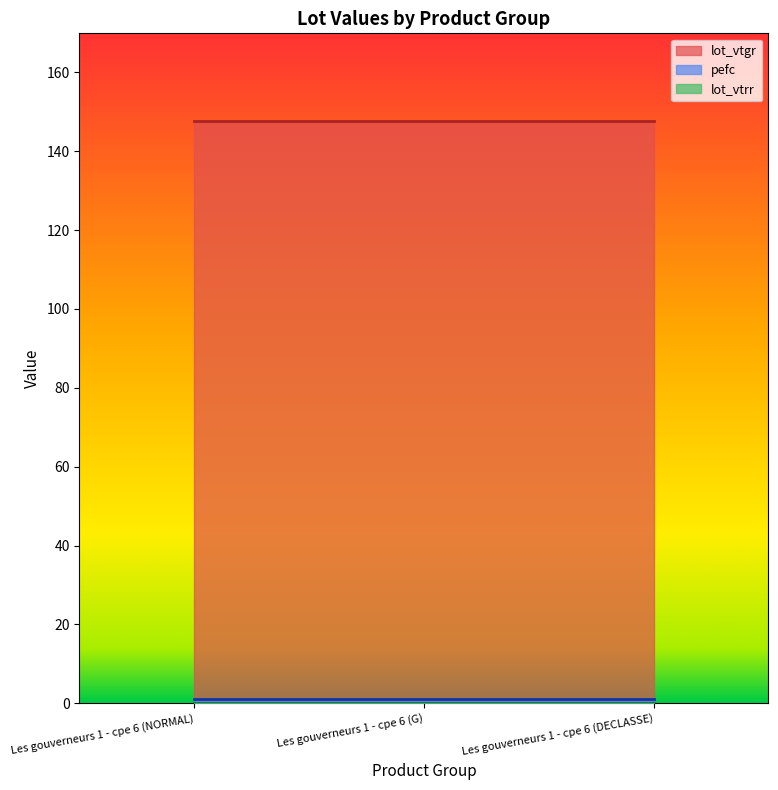

At which label does lot_vtrr reach its peak?

Les gouverneurs 1 - cpe 6 (NORMAL)